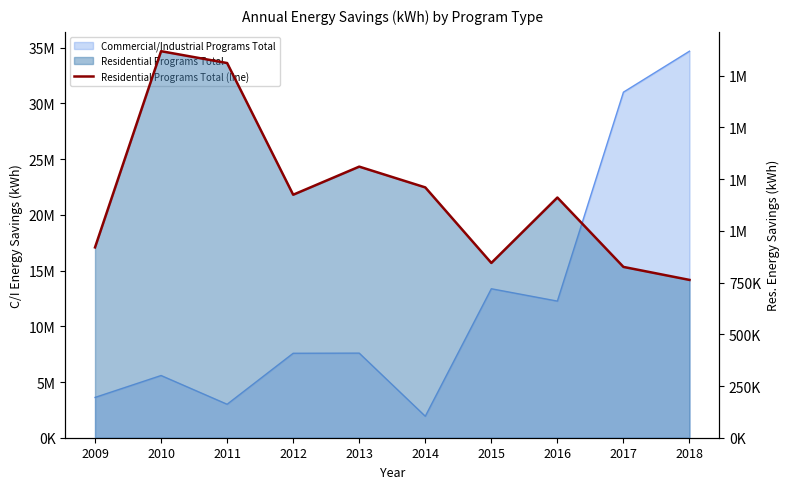

What is the difference between the values at 2015 and 2010?

1023666.0